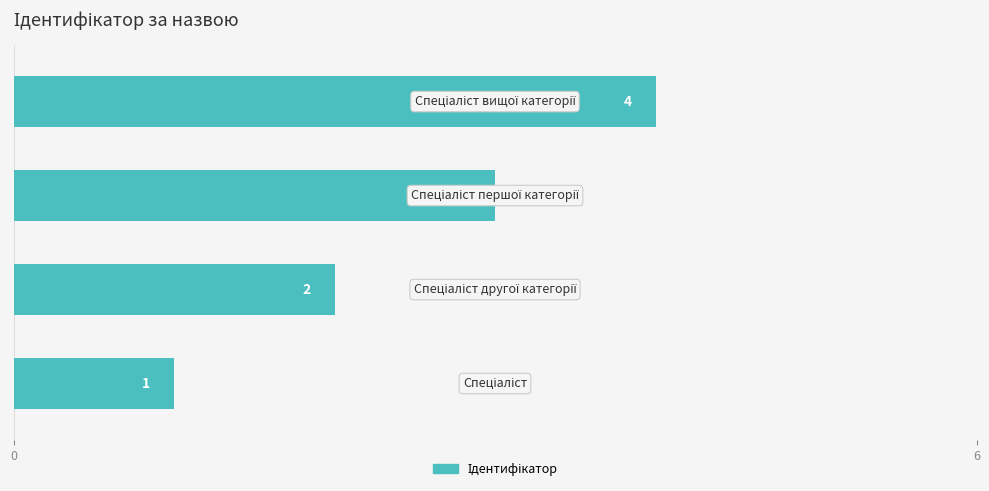

How many values are between 2 and 4?

3